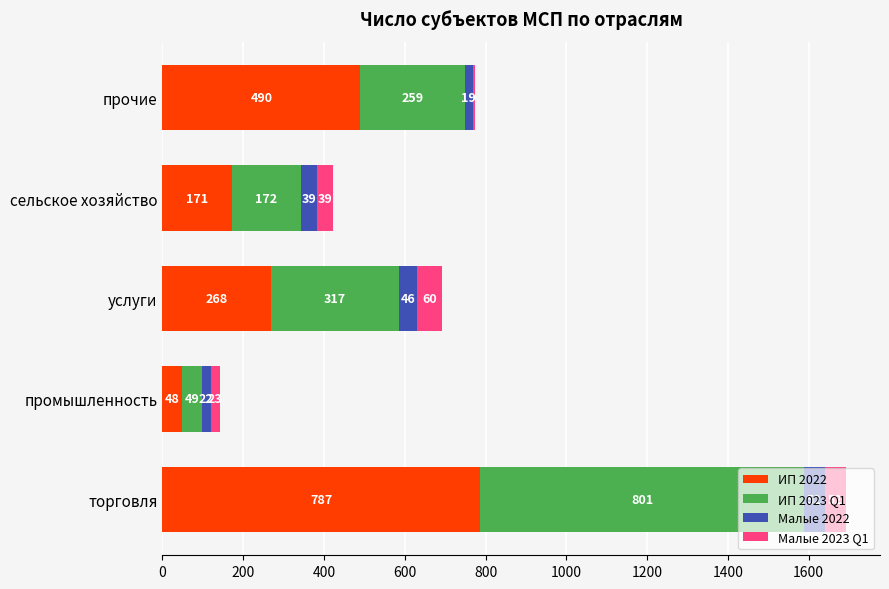

How many ИП 2022 values are between 171 and 490?

3